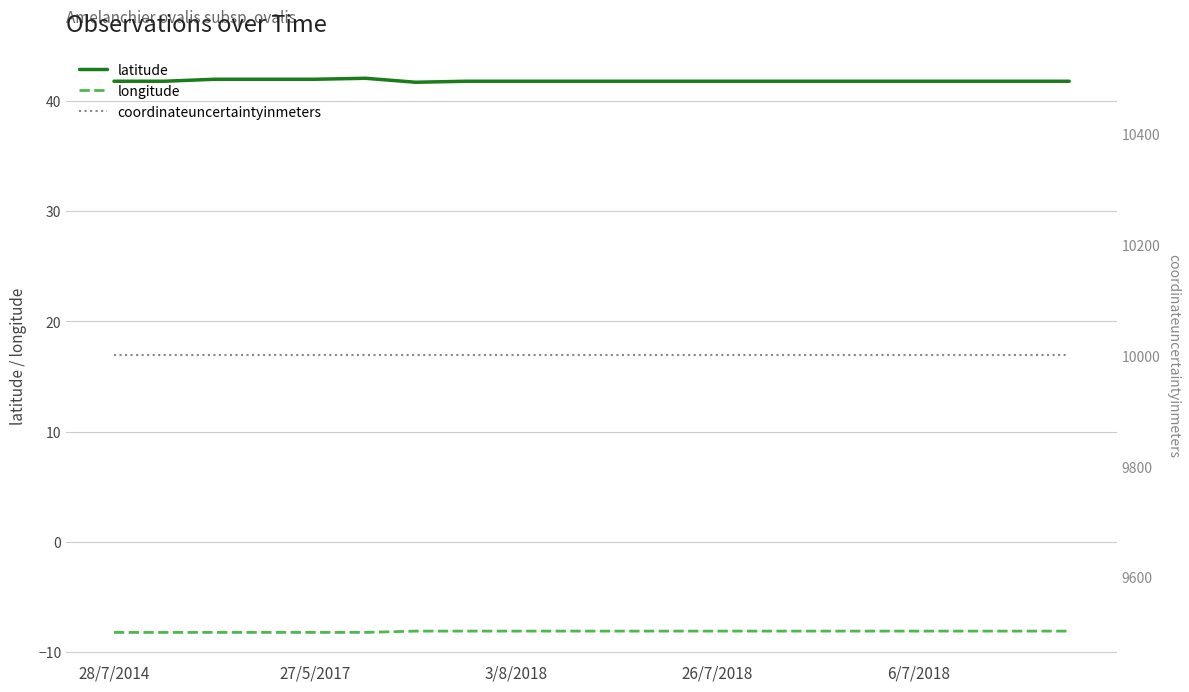

Which category has the highest value across all series?

28/7/2014